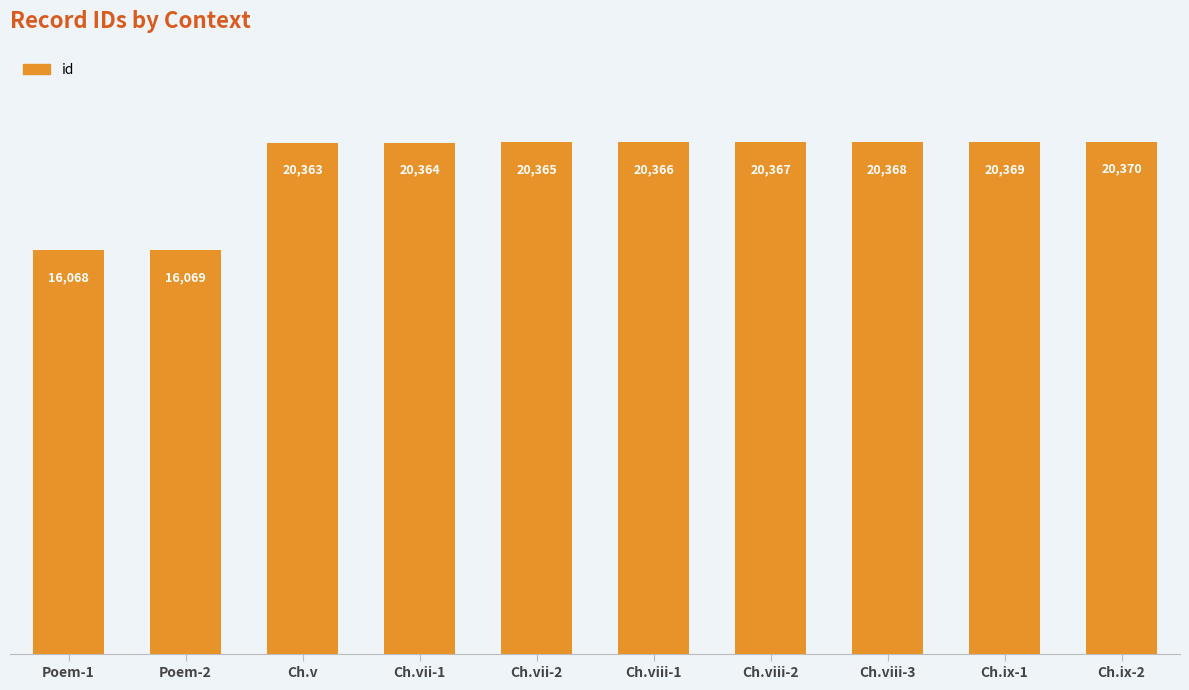

List the labels in order of value, largest first.

Ch.ix-2, Ch.ix-1, Ch.viii-3, Ch.viii-2, Ch.viii-1, Ch.vii-2, Ch.vii-1, Ch.v, Poem-2, Poem-1